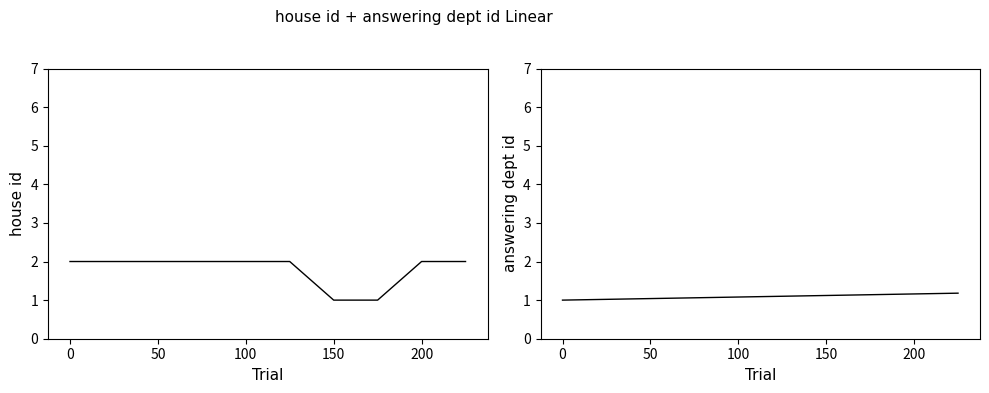

Is the value of house id at 6 greater than the value of answering dept id at 7?

No